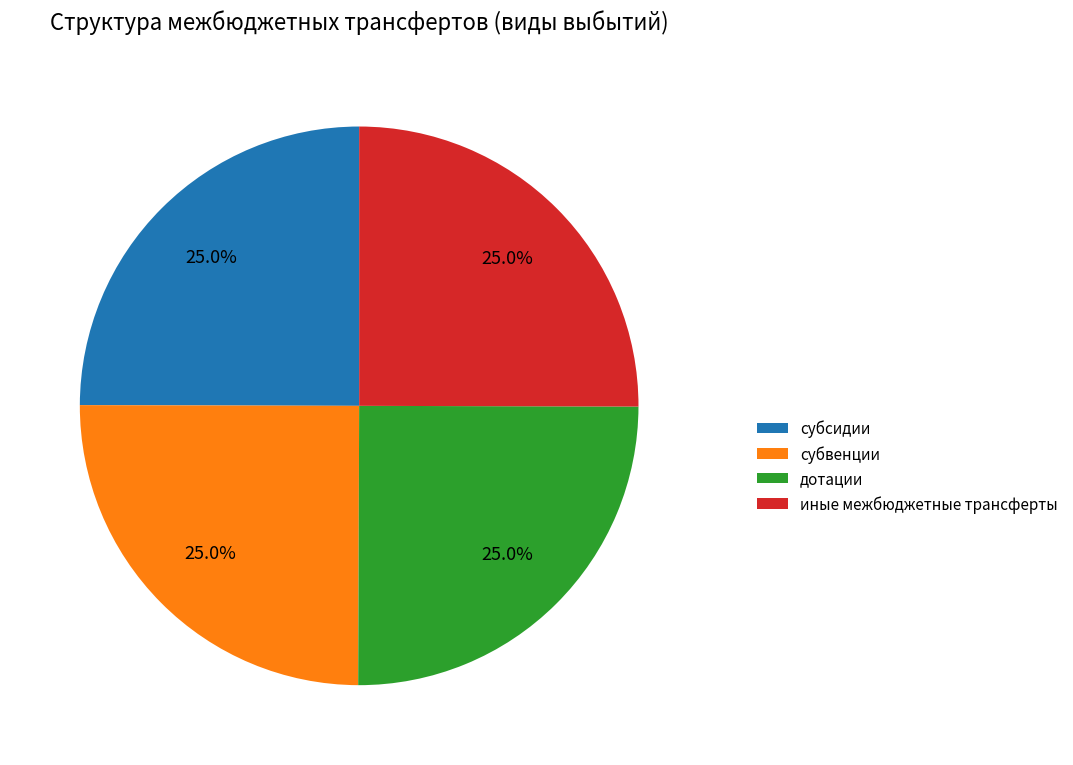

Does дотации represent more than half of the total?

No